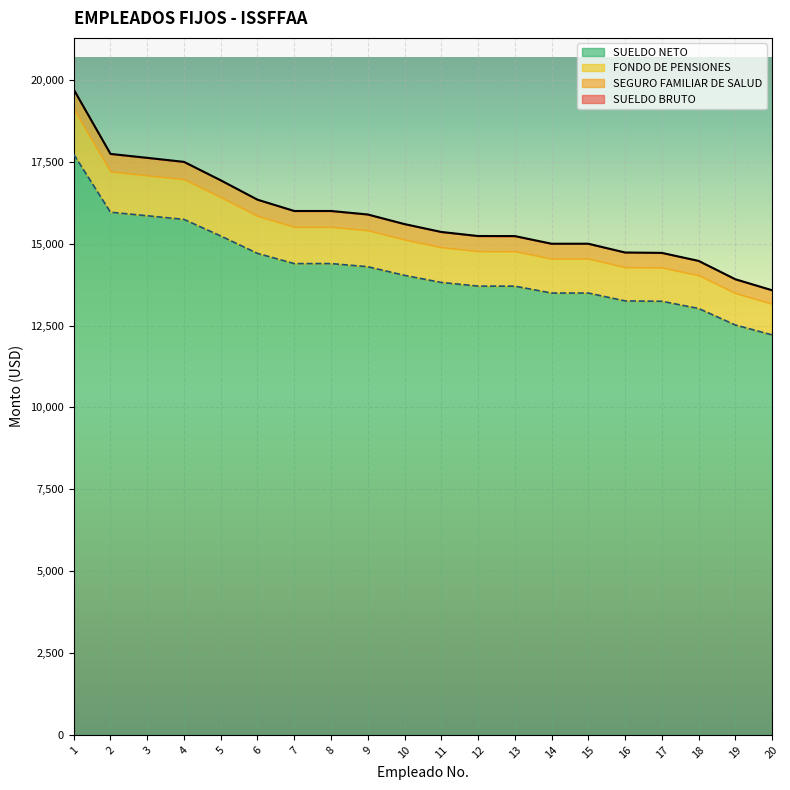

True or false: SEGURO FAMILIAR DE SALUD and SUELDO BRUTO cross at least once.

False